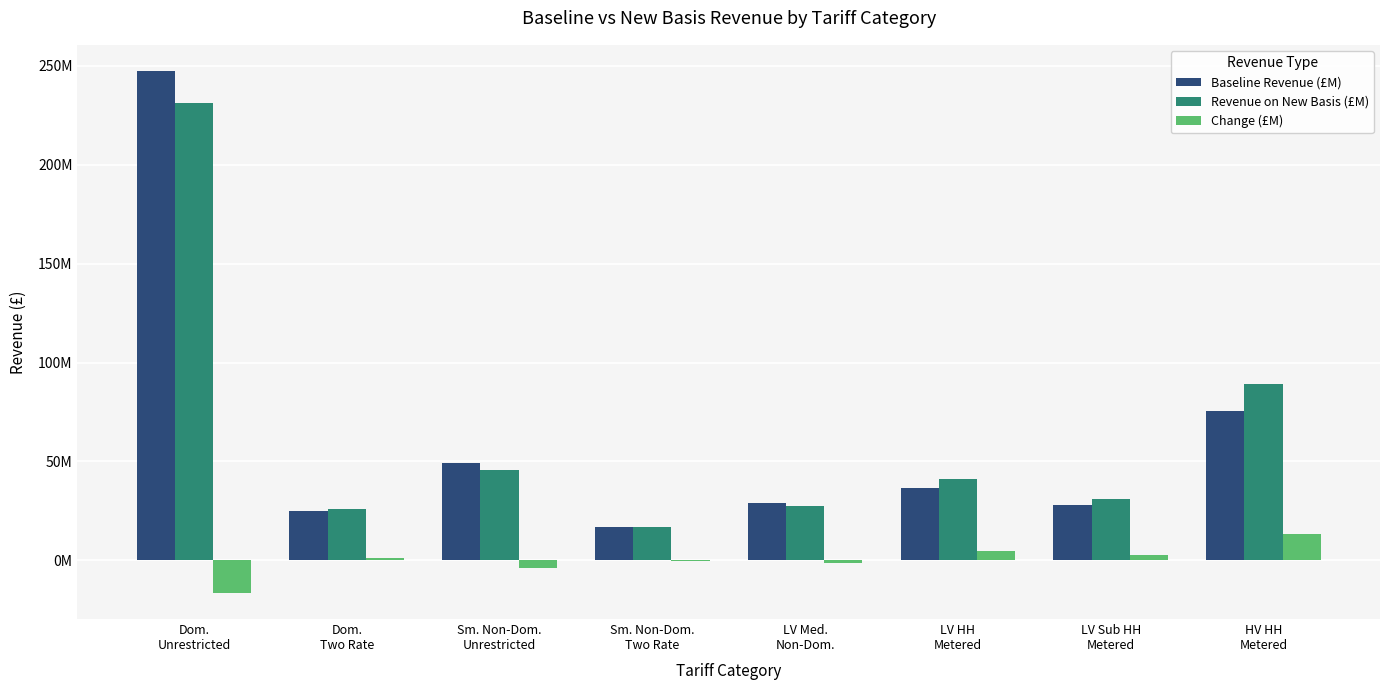

True or false: Change (£M) has a value of -311317.6 at Sm. Non-Dom.
Two Rate.

True